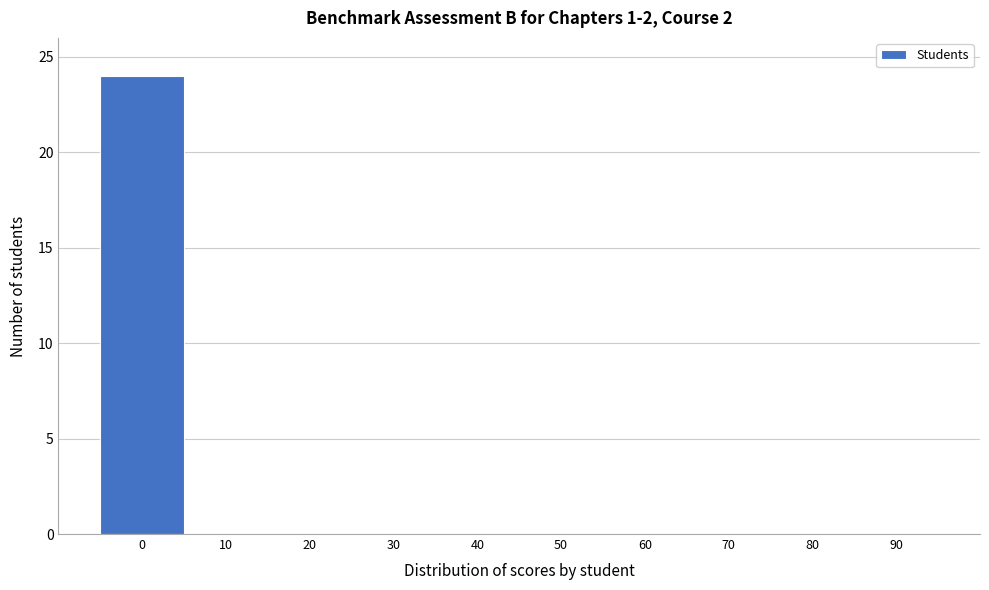

Reading left to right, transcribe all the data shown in this chart.

0=24	10=0	20=0	30=0	40=0	50=0	60=0	70=0	80=0	90=0